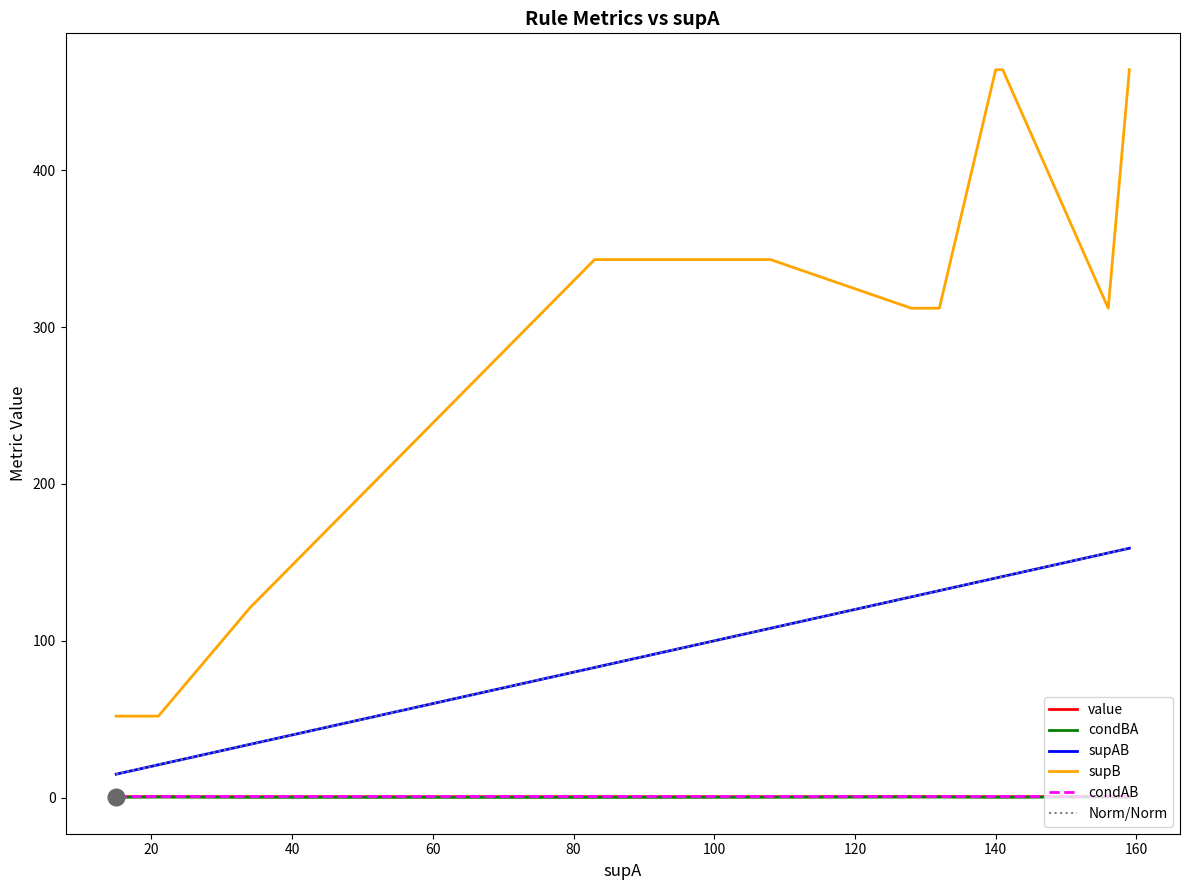

Reading left to right, extract all data points from this chart.

value: 0.6	0.7	0.7	0.7	0.6	0.6	0.6	0.7	0.7	0.7	0.7	0.7	0.7	0.7	0.7	0.7	0.7	0.7	0.8	0.7
condBA: 0.3	0.3	0.3	0.4	0.3	0.2	0.3	0.3	0.3	0.3	0.3	0.3	0.3	0.3	0.4	0.4	0.3	0.3	0.5	0.3
supAB: 15.0	16.0	18.0	21.0	34.0	83.0	86.0	103.0	104.0	105.0	105.0	106.0	107.0	108.0	128.0	132.0	140.0	141.0	156.0	159.0
supB: 52.0	52.0	52.0	52.0	121.0	343.0	343.0	343.0	343.0	343.0	343.0	343.0	343.0	343.0	312.0	312.0	464.0	464.0	312.0	464.0
condAB: 1.0	1.0	1.0	1.0	1.0	1.0	1.0	1.0	1.0	1.0	1.0	1.0	1.0	1.0	1.0	1.0	1.0	1.0	1.0	1.0
Norm/Norm: 15.0	16.0	18.0	21.0	34.0	83.0	86.0	103.0	104.0	105.0	105.0	106.0	107.0	108.0	128.0	132.0	140.0	141.0	156.0	159.0